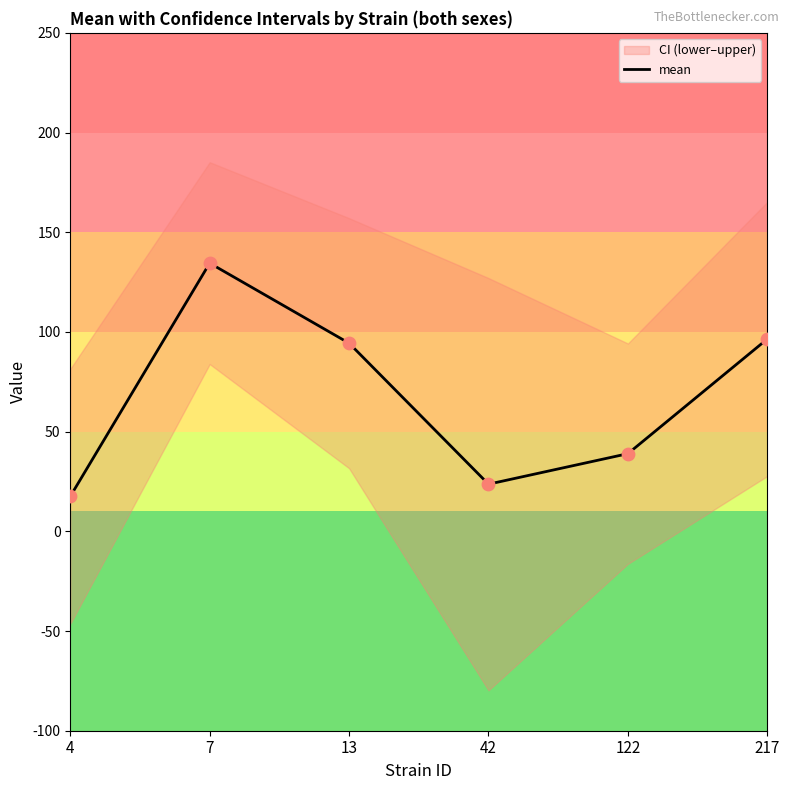

What is the change in value from 7 to 13?

-40.2